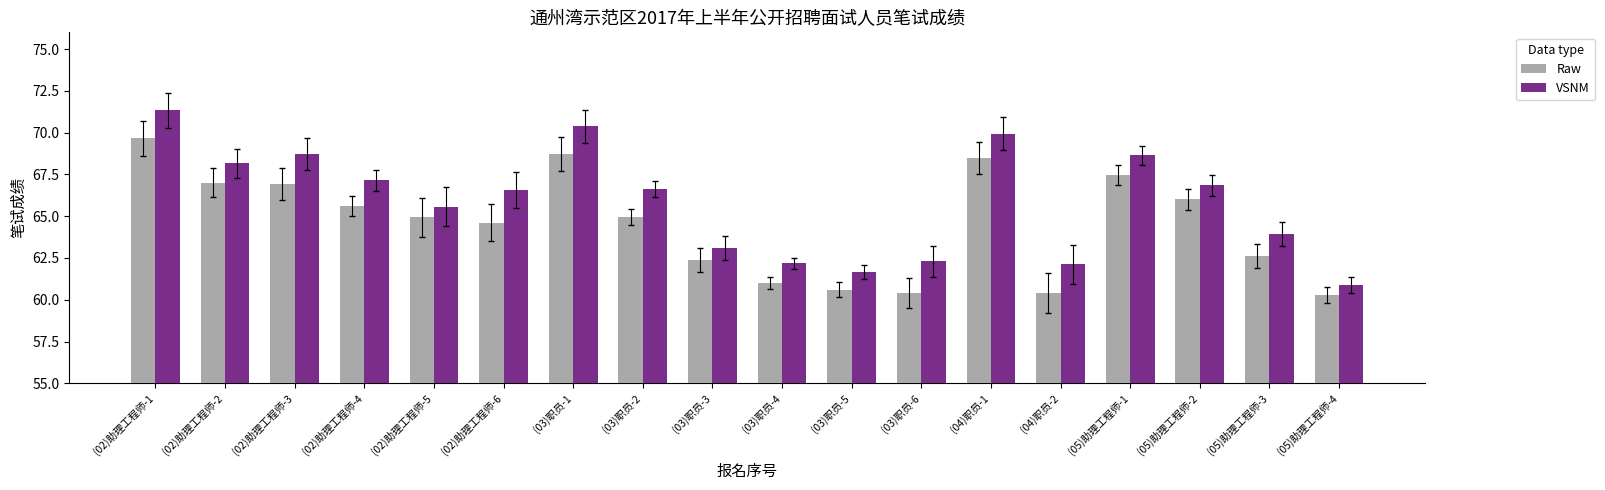

Rank the series at (02)助理工程师-5 from highest to lowest value.

VSNM, Raw